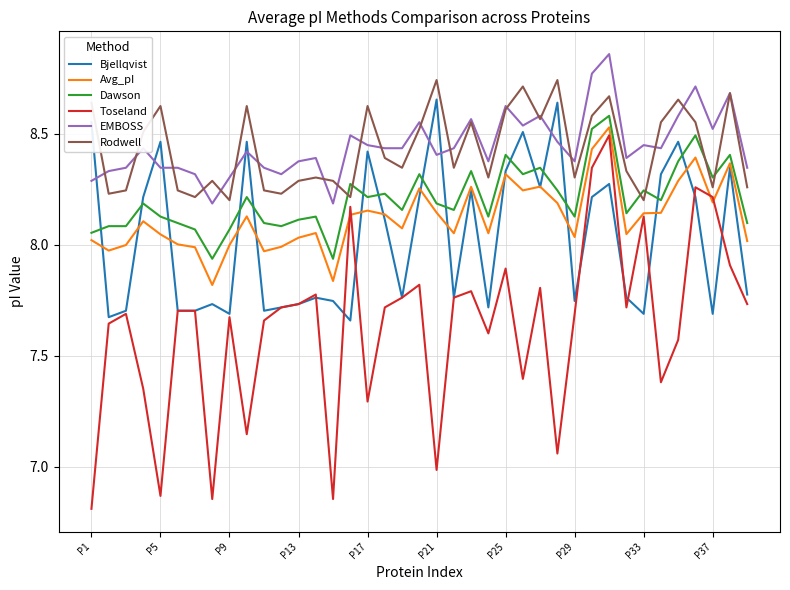

True or false: Toseland and EMBOSS intersect in this chart.

False